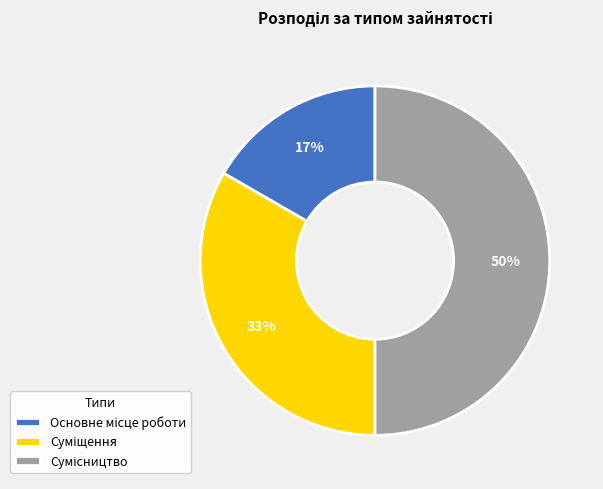

To the nearest percent, what is the average slice percentage?

33%